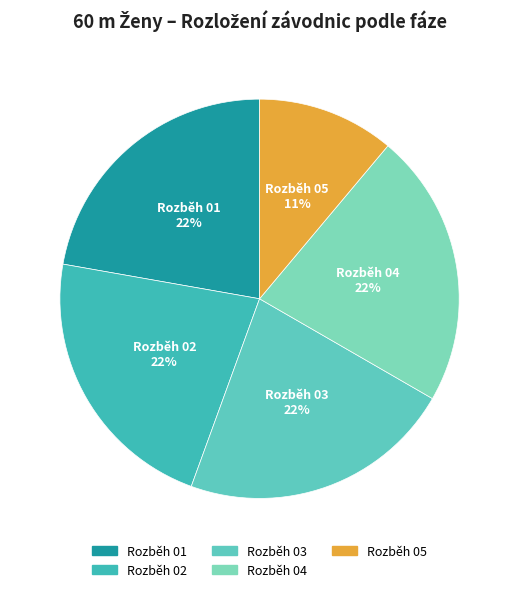

Which category has the smallest portion of the pie?

Rozběh 05